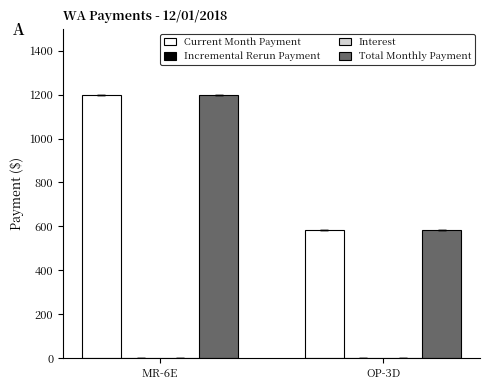

Which series has the largest total across all categories?

Current Month Payment